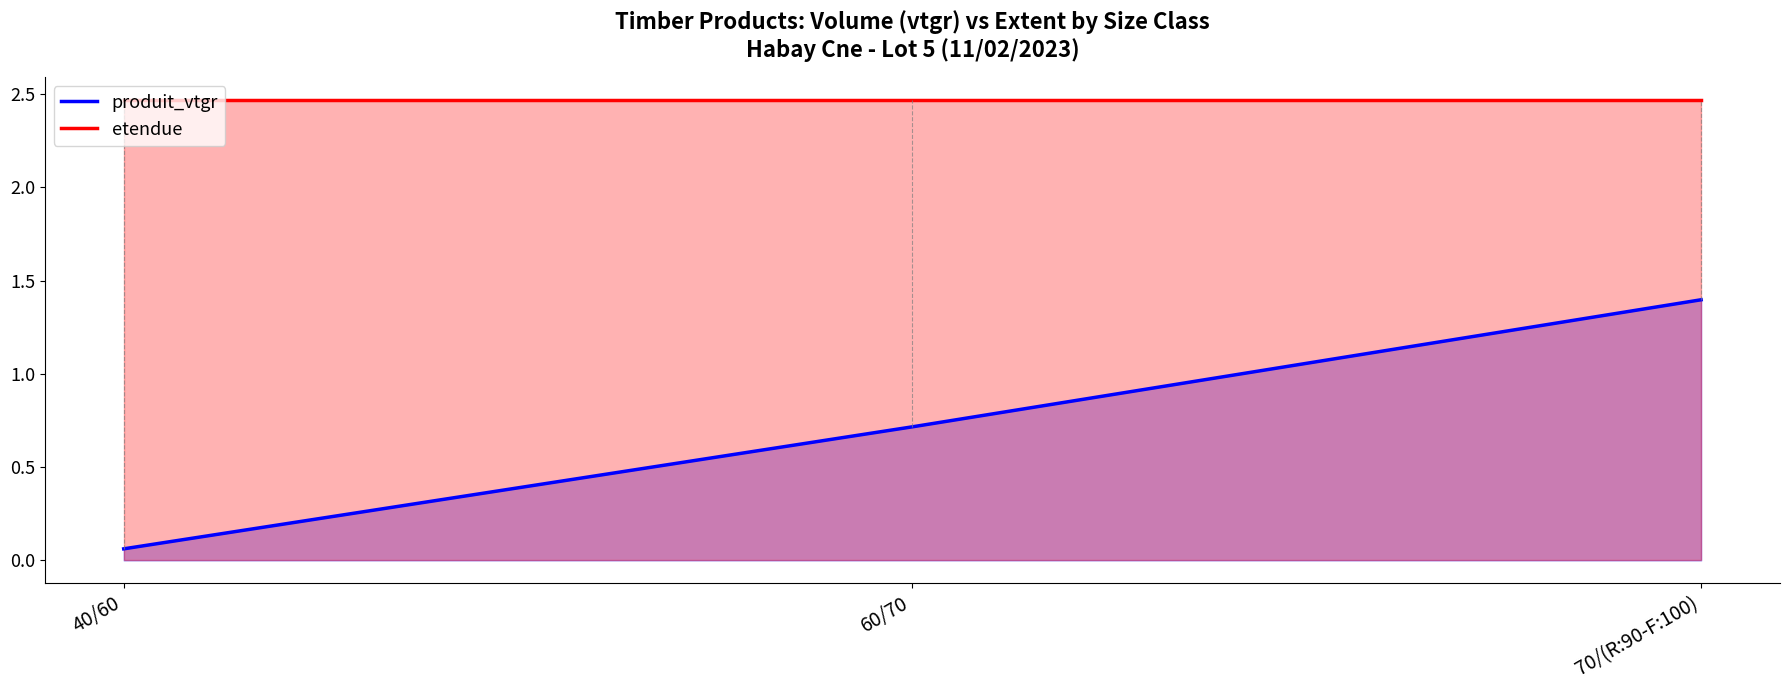

What is the label of the 2nd point from the left?

60/70